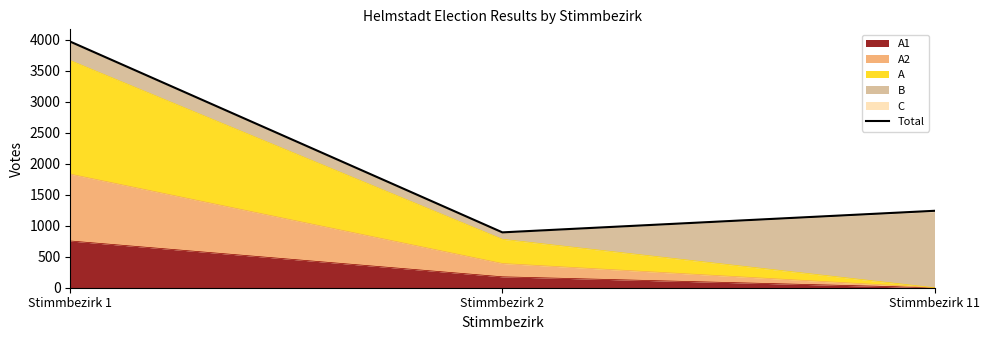

What value does the data have at Stimmbezirk 1?

3970